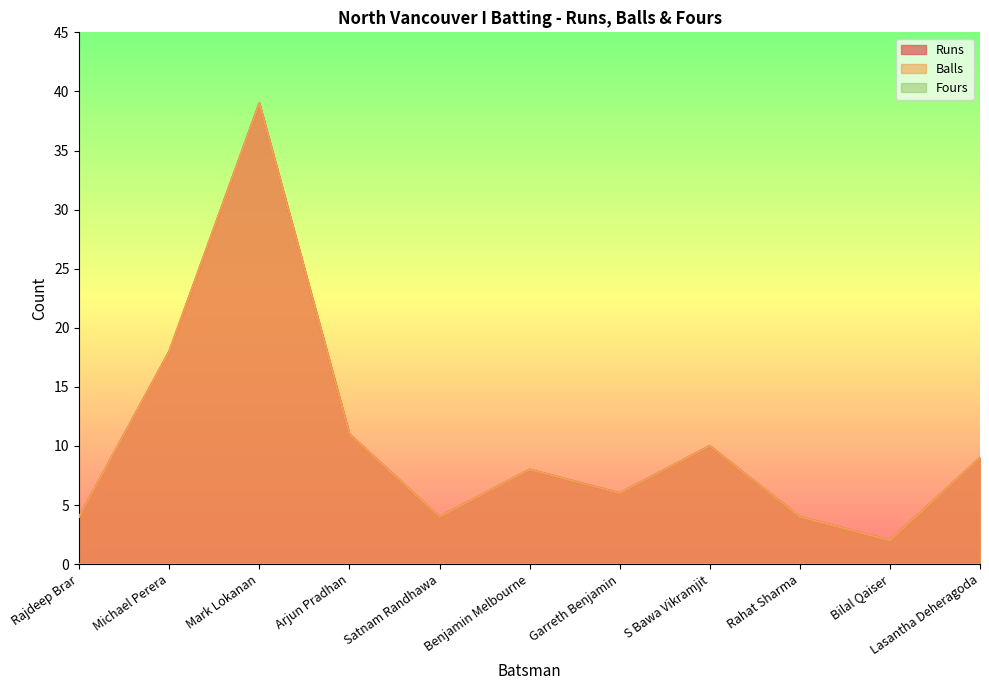

Which series changed the most between S Bawa Vikramjit and Lasantha Deheragoda?

Runs